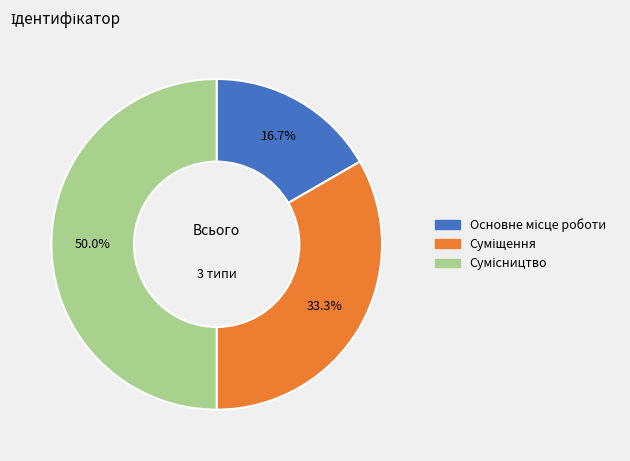

Combined, do Основне місце роботи and Суміщення account for over 50%?

No